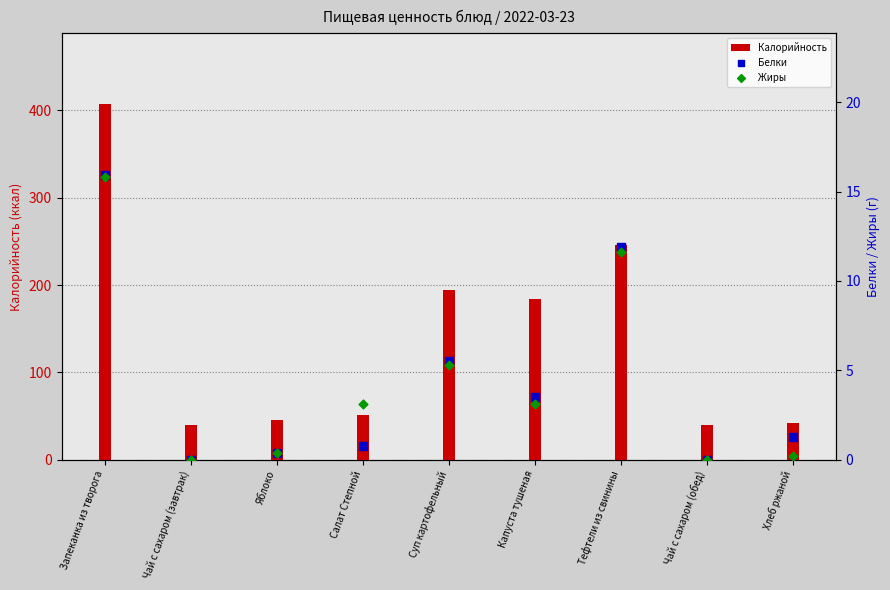

At how many categories does at least one series exceed 272?

1